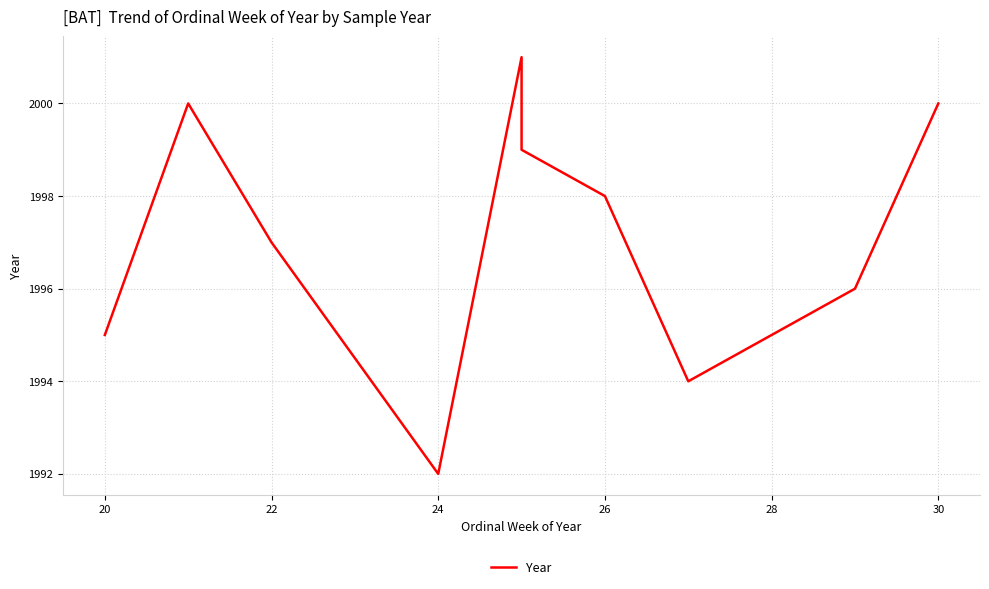

Approximately how many times larger is the value at 22 compared to 26?

1.0